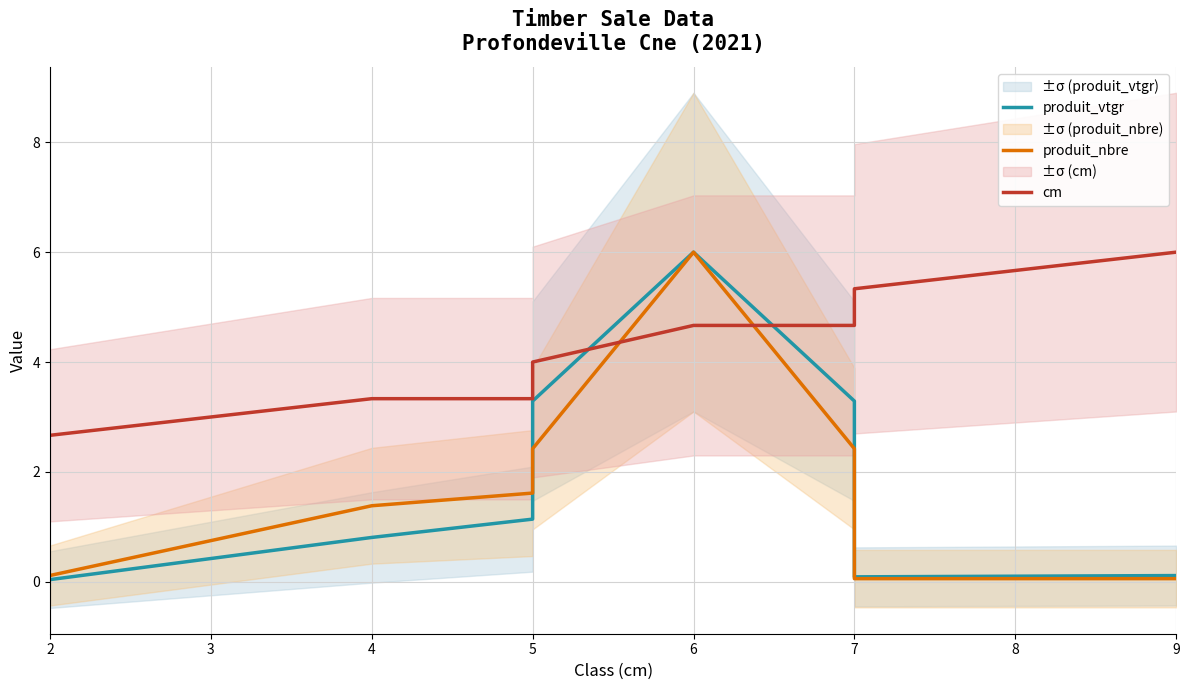

What is the value of the produit_nbre point at the 8th from the left?

0.1